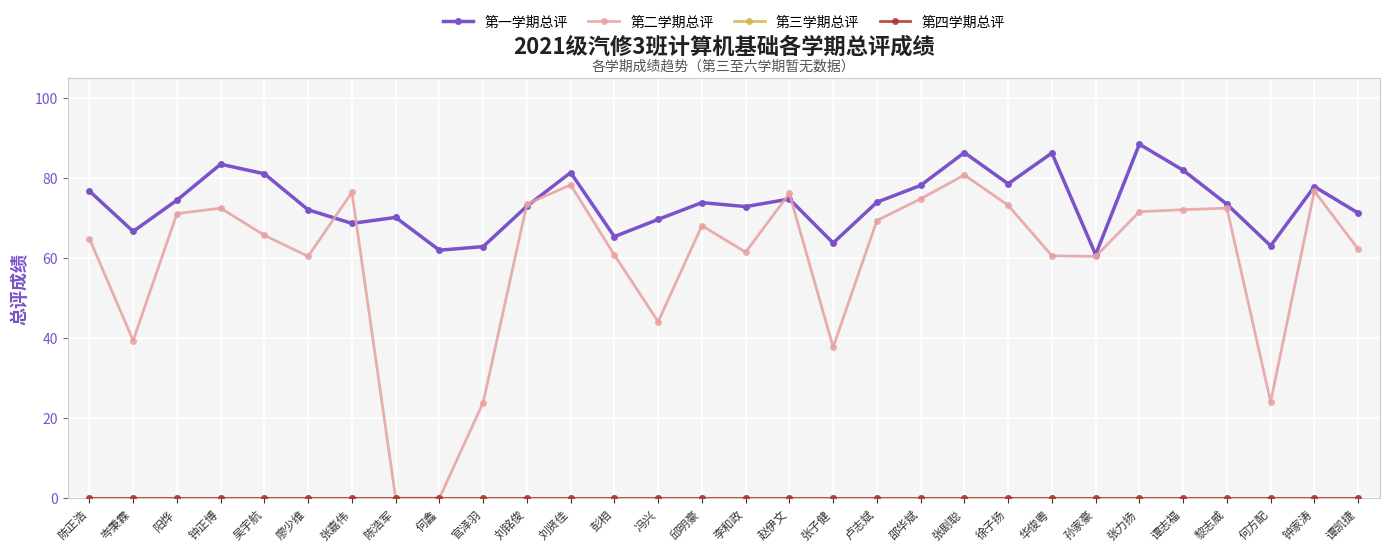

The 第四学期总评 series shows 0.0 at 钟家涛. True or false?

True